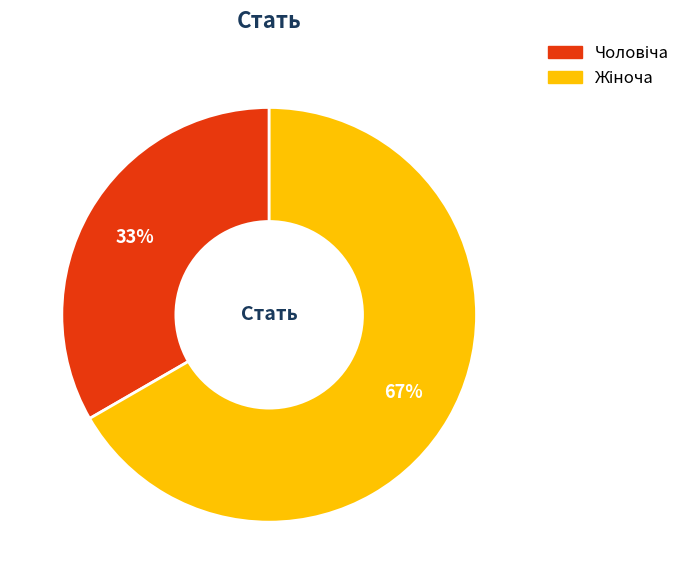

Does any single category account for the majority?

Yes